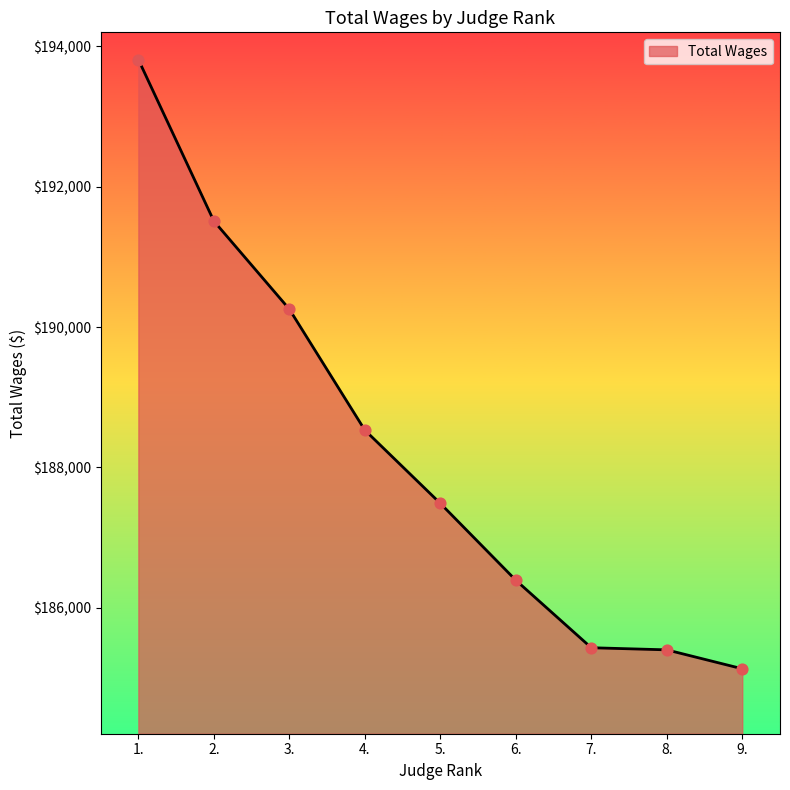

What is the change in value from 6. to 9.?

-1262.0